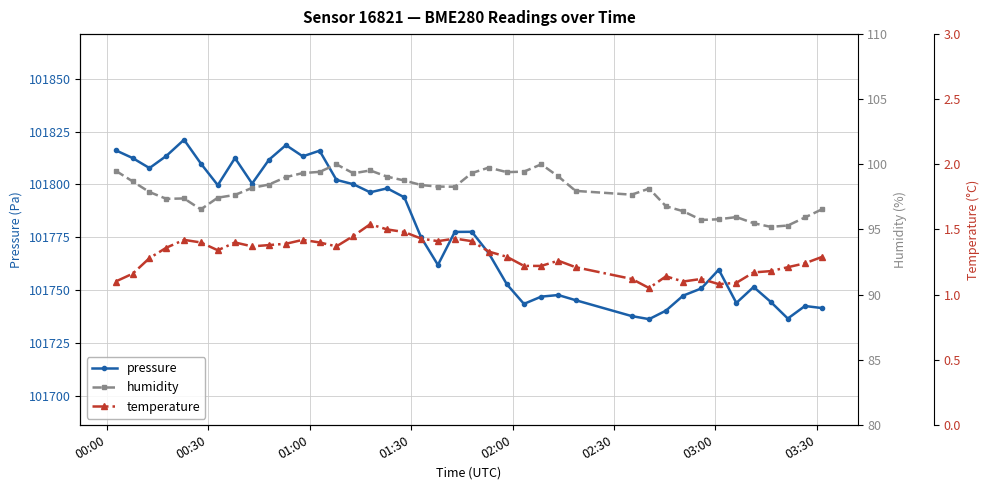

List the series in order of their peak value, lowest first.

temperature, humidity, pressure